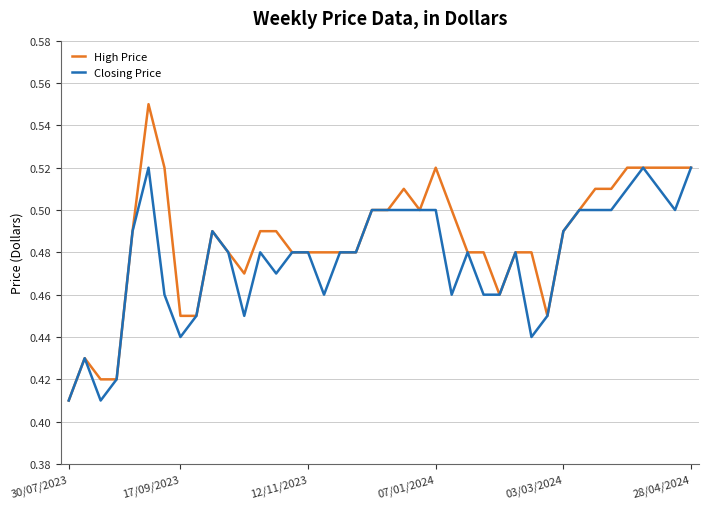

What is the sum of all High Price values?

19.4